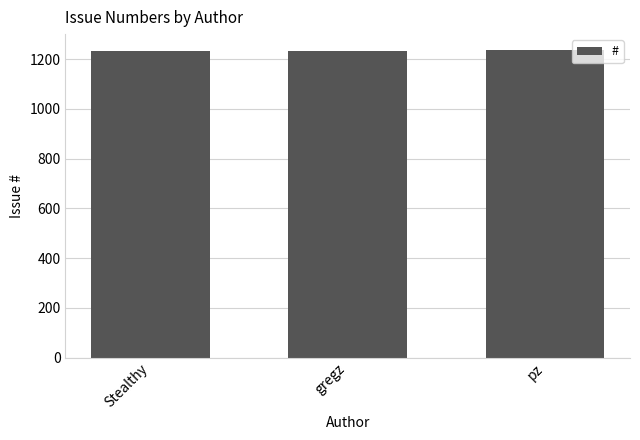

At which label is the value closest to 1236?

gregz